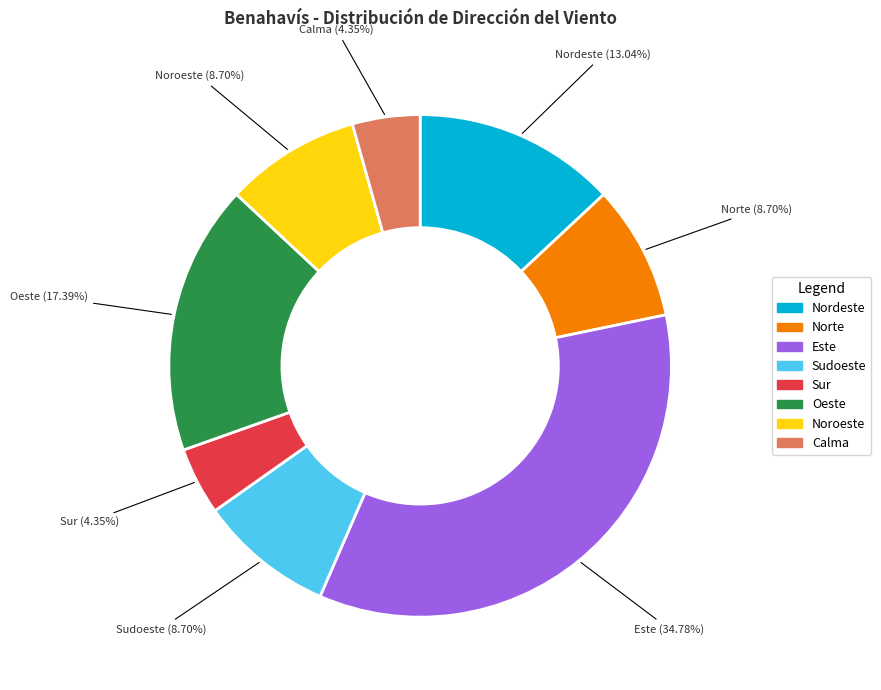

Which has a higher value, Calma or Oeste?

Oeste